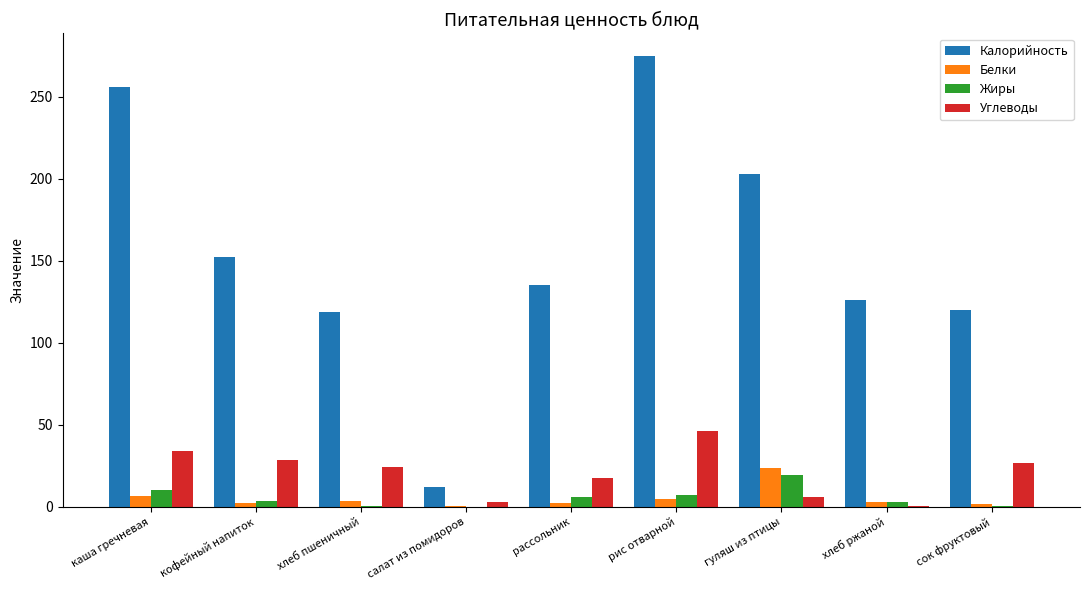

What is the spread (max minus min) of values at рис отварной?

270.4